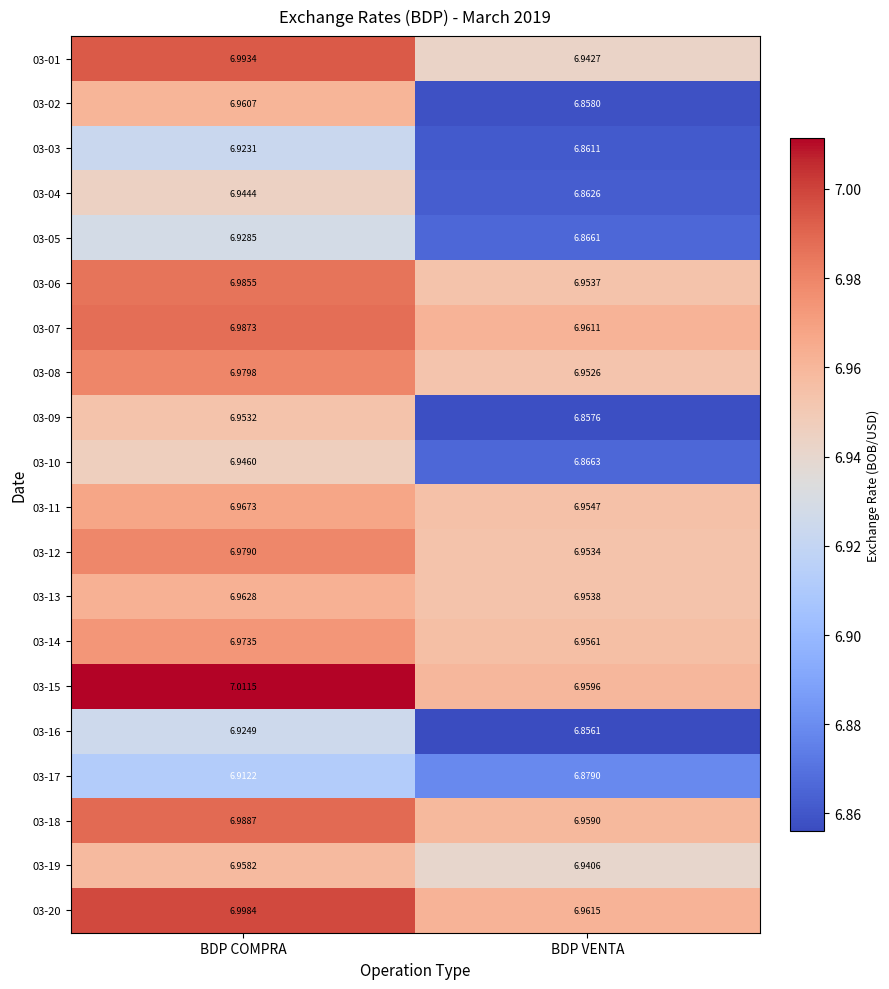

Where is 03-14 nearest to the value 6?

BDP VENTA